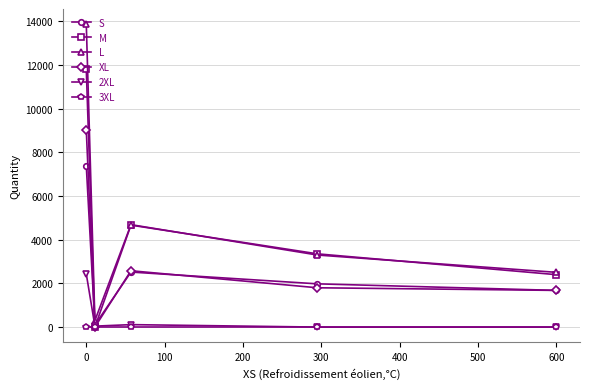

List the series in order of their peak value, lowest first.

3XL, 2XL, S, XL, M, L